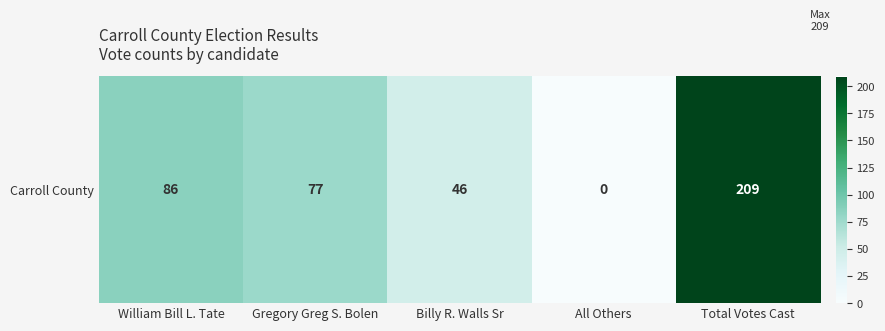

The value at William Bill L. Tate is 86. True or false?

True